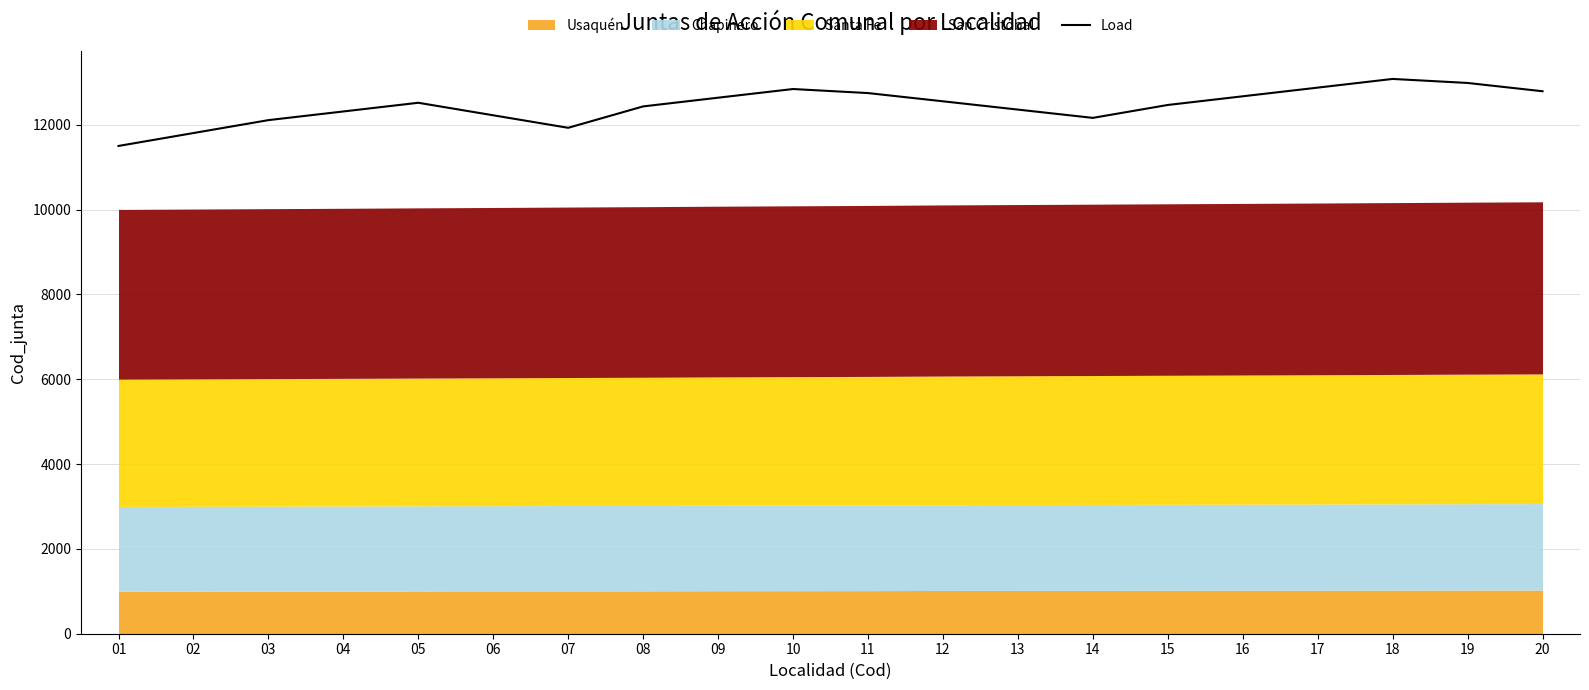

What is the value of the 5th point from the left?

12521.5